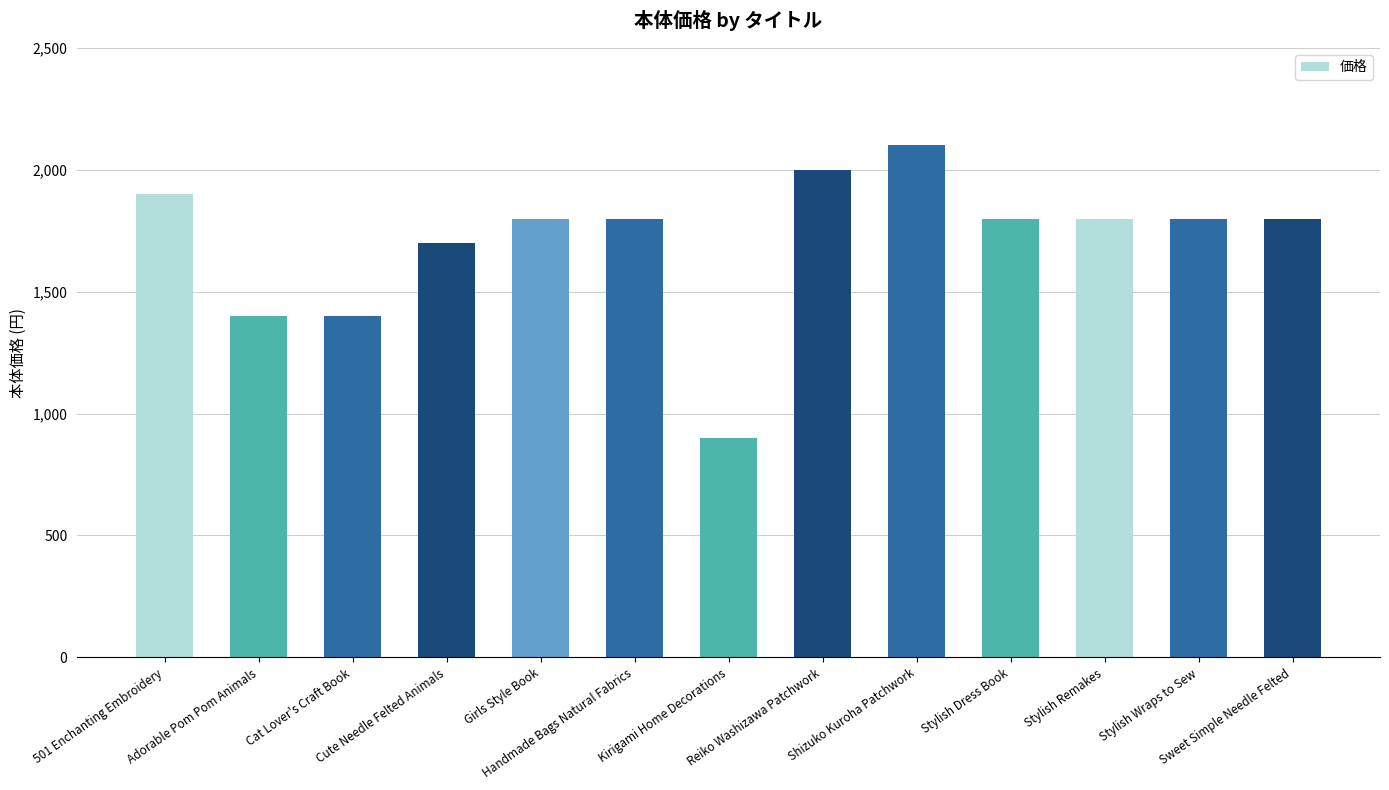

What is the change in value from Reiko Washizawa Patchwork to Stylish Remakes?

-200